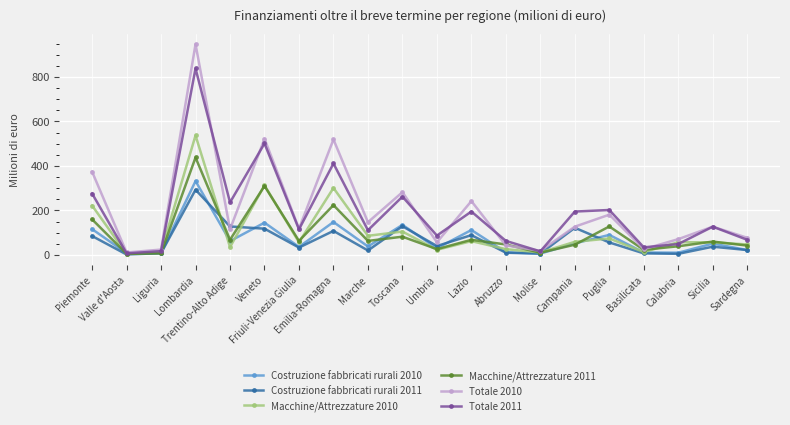

The Totale 2011 series shows 236 at Trentino-Alto Adige. True or false?

True